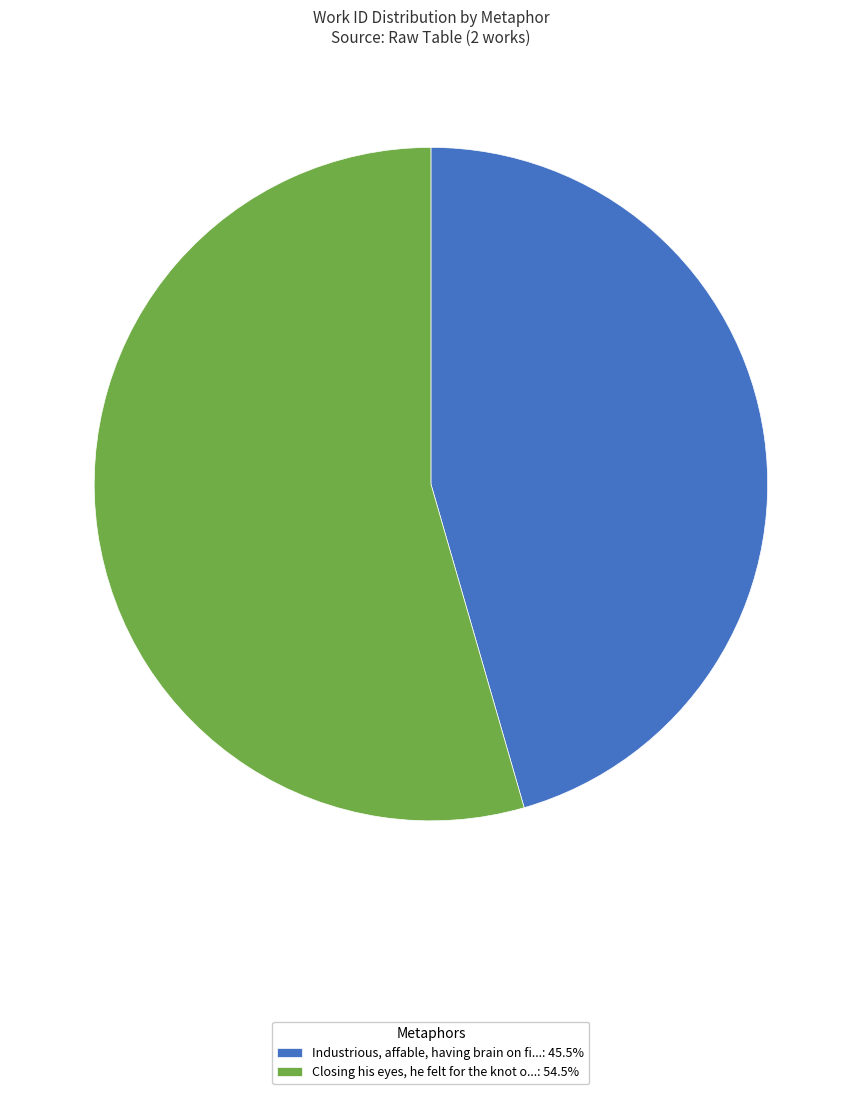

Do Industrious, affable, having brain on fi...: 45.5% and Closing his eyes, he felt for the knot o...: 54.5% together represent more than half of the pie?

Yes